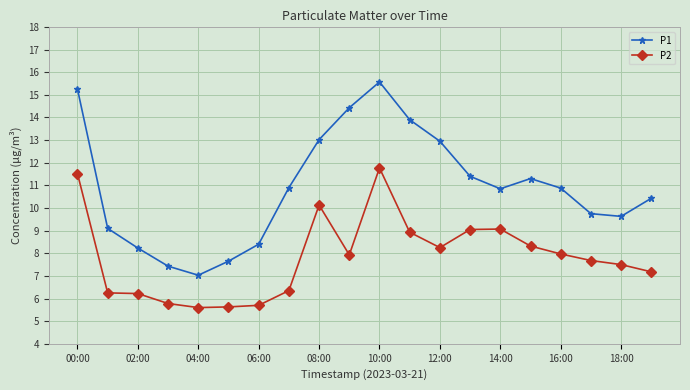

How many categories are shown in the chart?

20